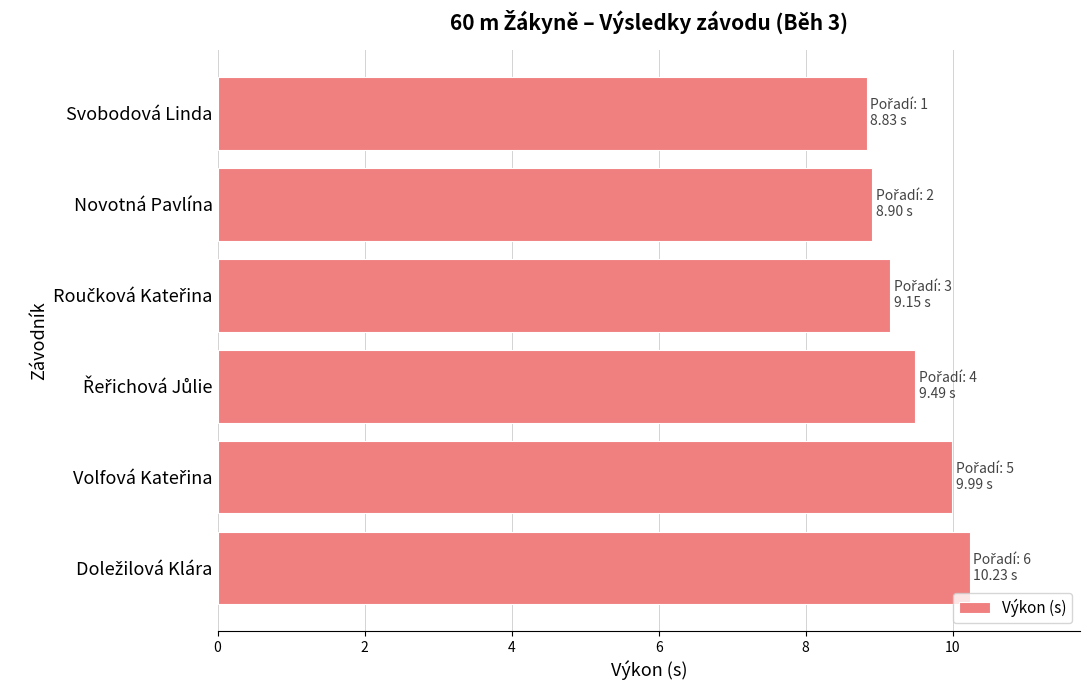

How many values exceed 9?

4